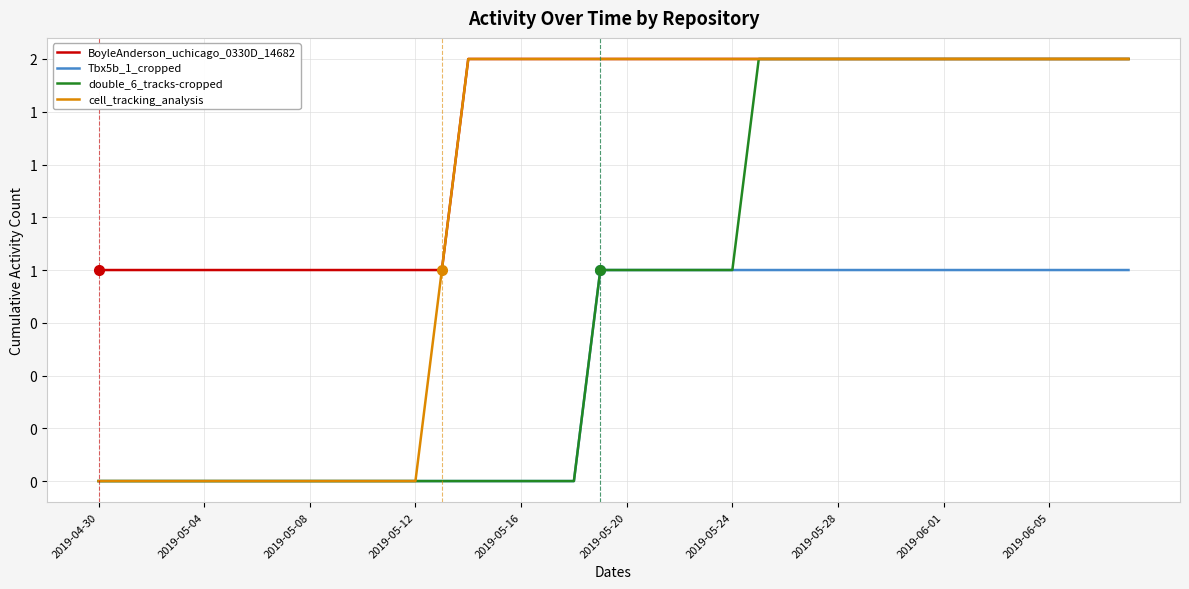

What are all the series names shown in the legend?

BoyleAnderson_uchicago_0330D_14682, Tbx5b_1_cropped, double_6_tracks-cropped, cell_tracking_analysis